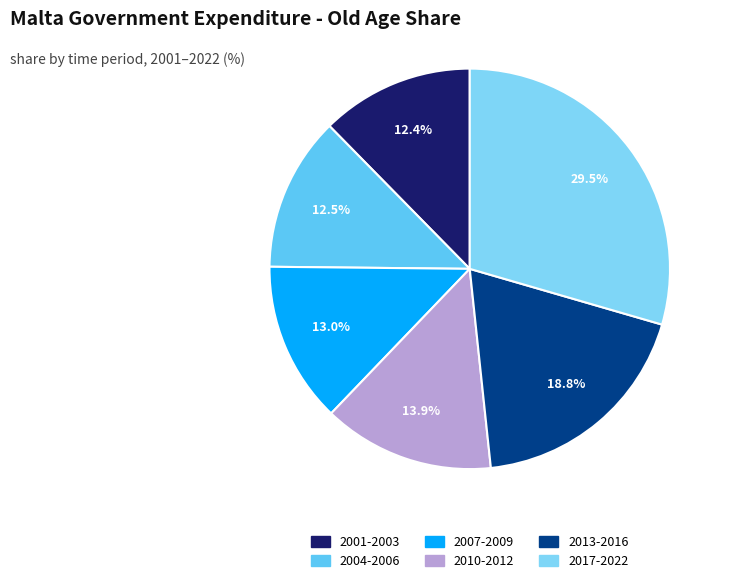

Is there any slice that represents more than half of the pie?

No